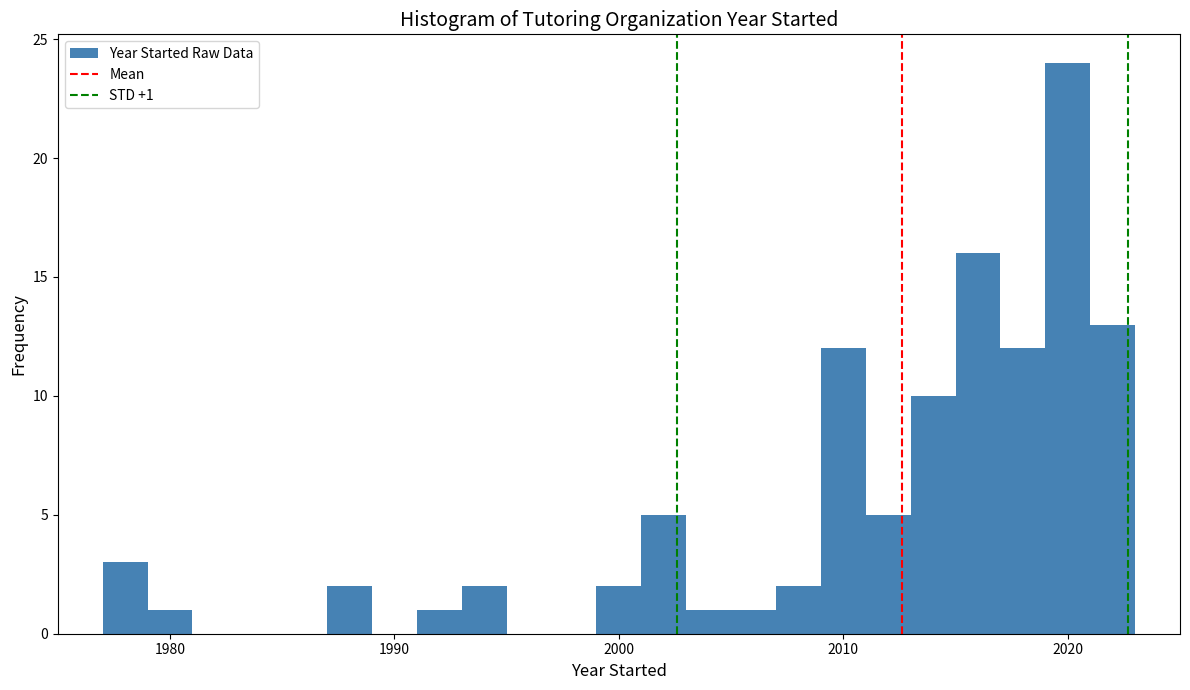

Read against the x-axis, roughly where is the centre of the tallest bar?

2020